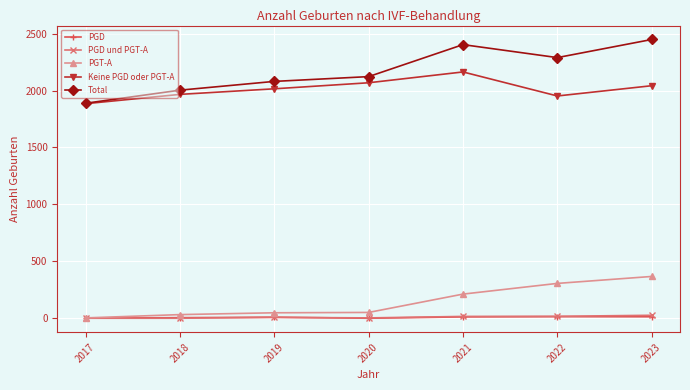

What is the difference between the highest and lowest values at 2022?

2275